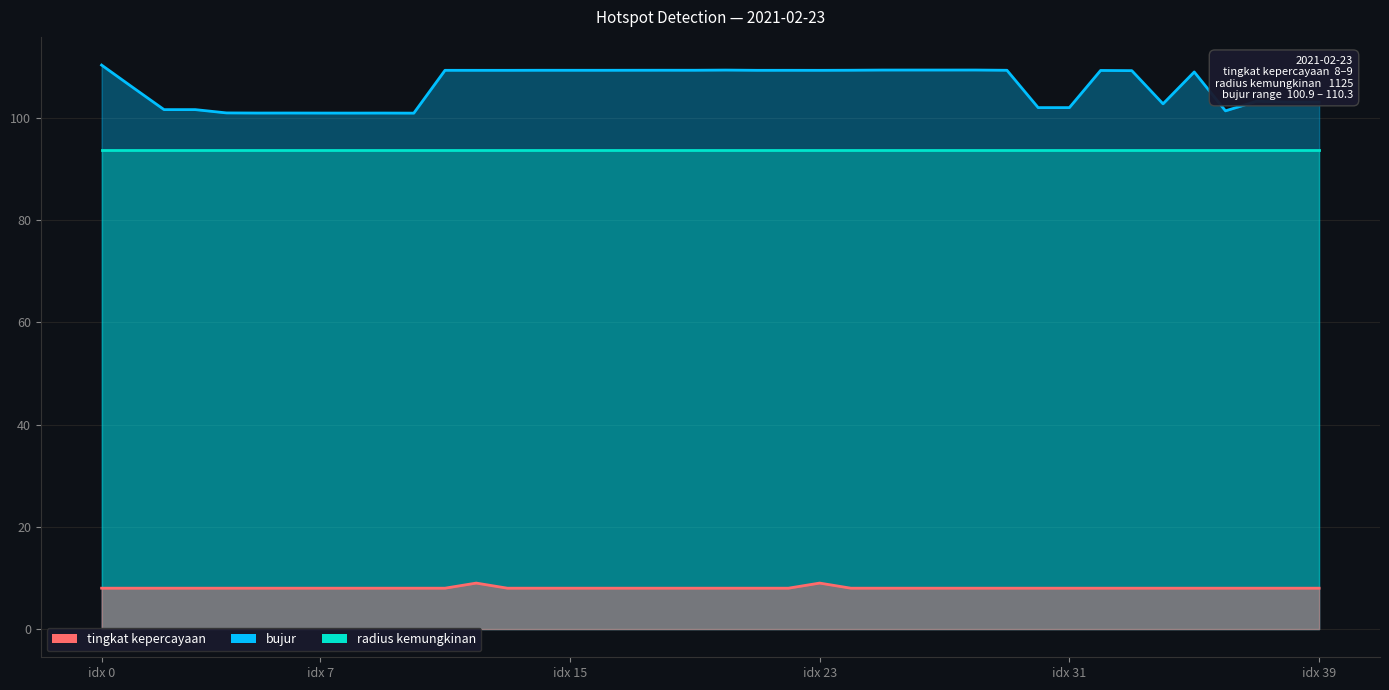

What is the difference between the highest and lowest values at 30?

94.0